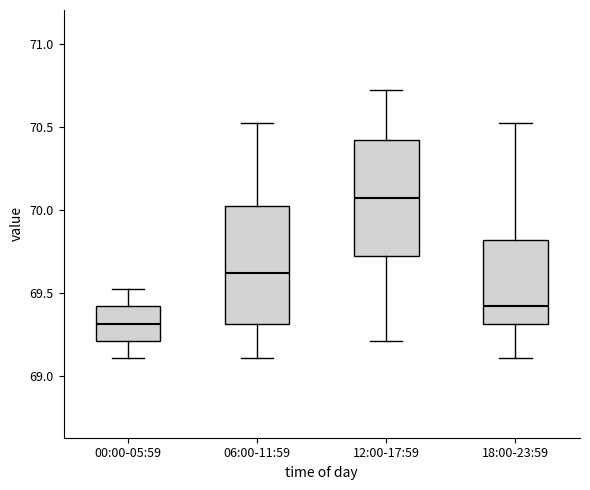

Which box has the lowest median line?

00:00-05:59